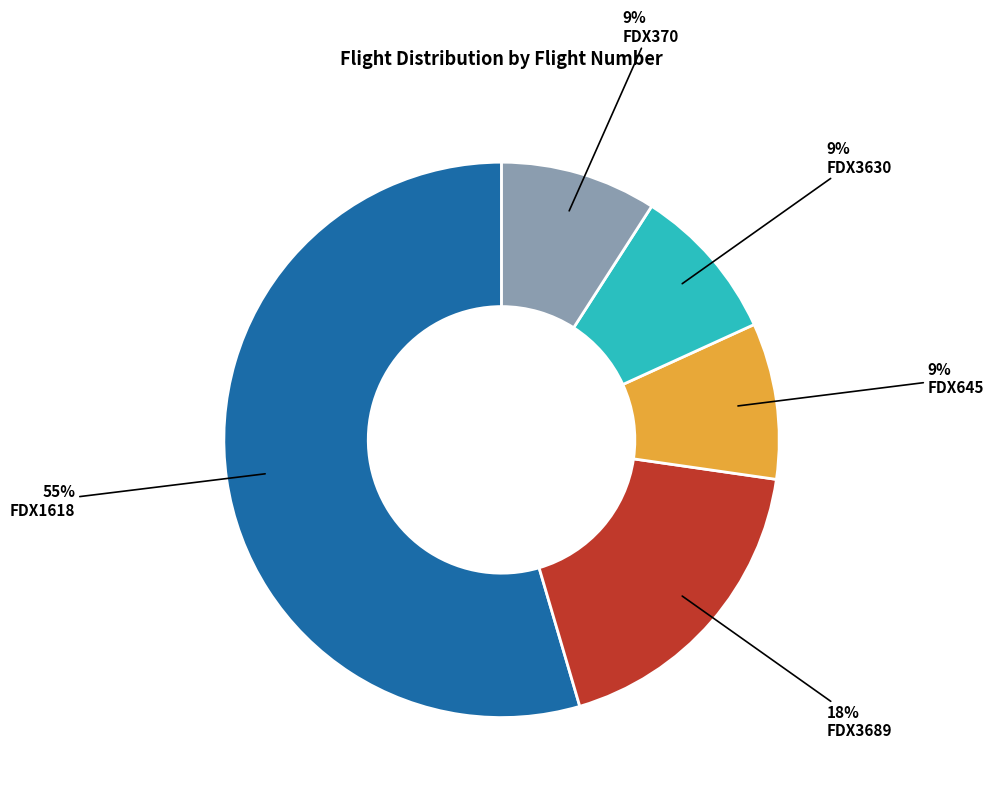

Does any single category account for the majority?

Yes